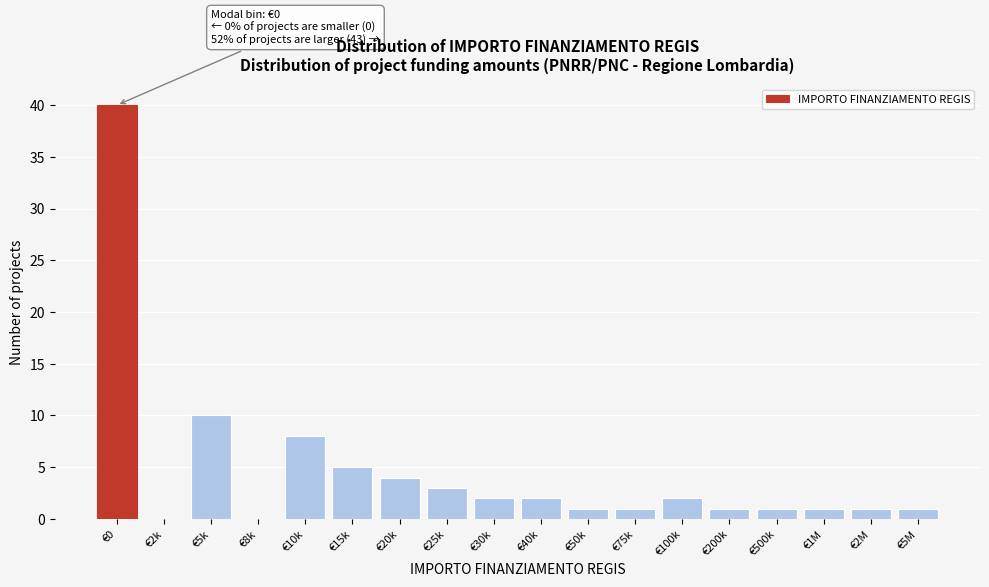

Reading left to right, what are all the values shown in this chart?

€0=40	€2k=0	€5k=10	€8k=0	€10k=8	€15k=5	€20k=4	€25k=3	€30k=2	€40k=2	€50k=1	€75k=1	€100k=2	€200k=1	€500k=1	€1M=1	€2M=1	€5M=1